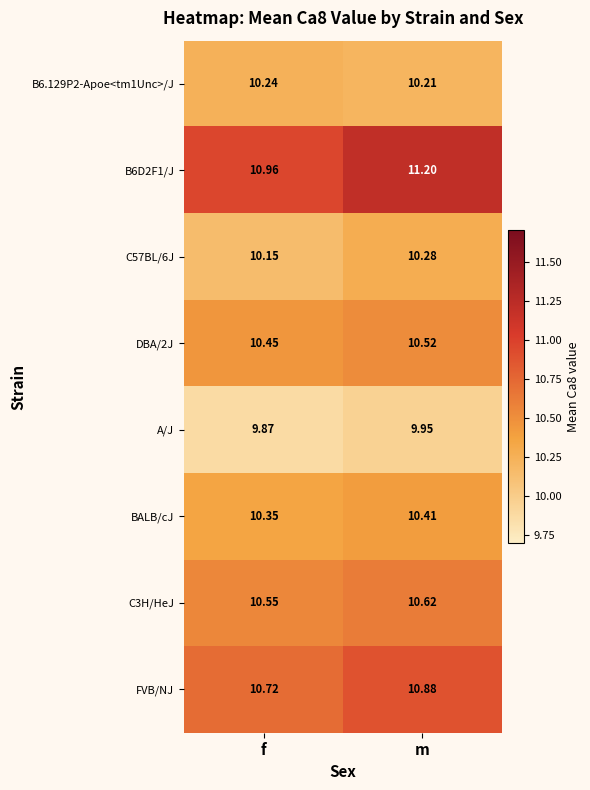

At m, list the series in order from smallest to largest.

A/J, B6.129P2-Apoe<tm1Unc>/J, C57BL/6J, BALB/cJ, DBA/2J, C3H/HeJ, FVB/NJ, B6D2F1/J